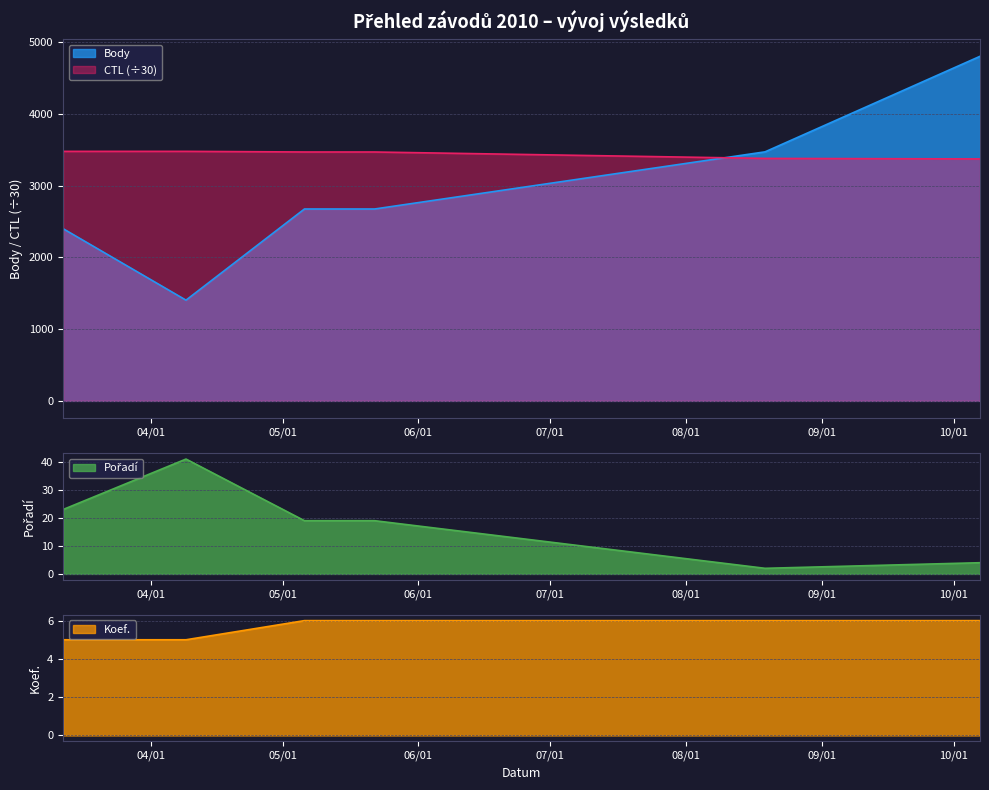

What position from the left is 2010-03-12?

1